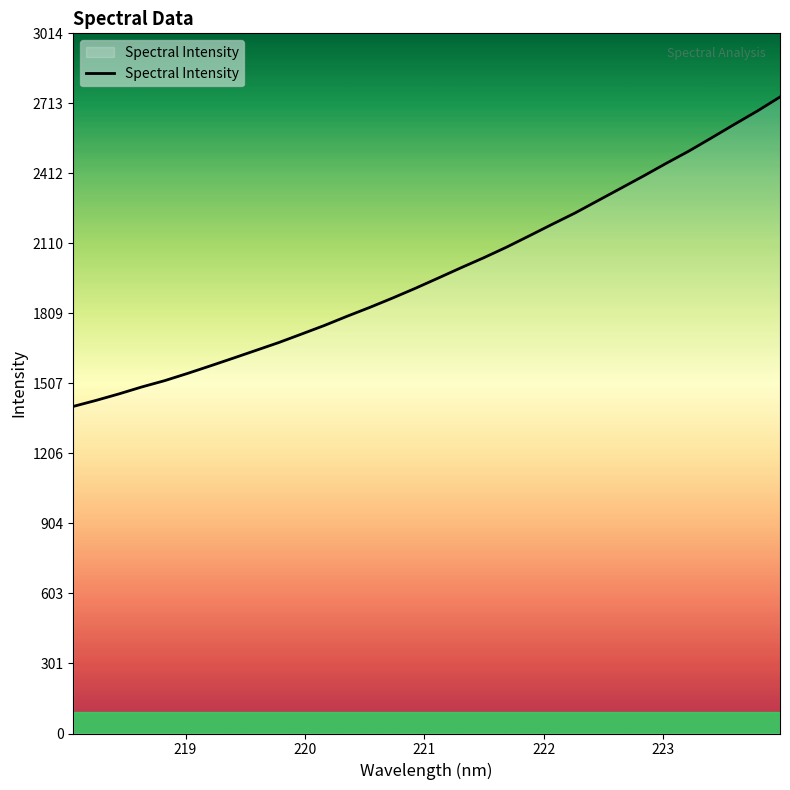

What is the difference between the maximum and minimum values?

1332.2